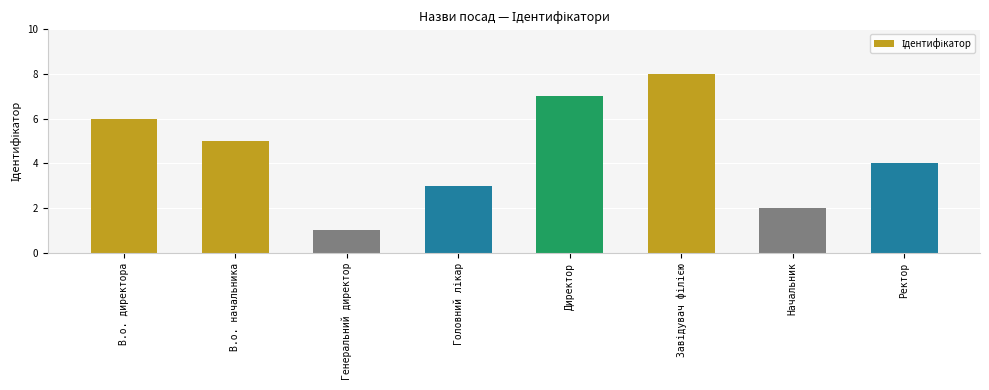

What is the difference between the maximum and minimum values?

7